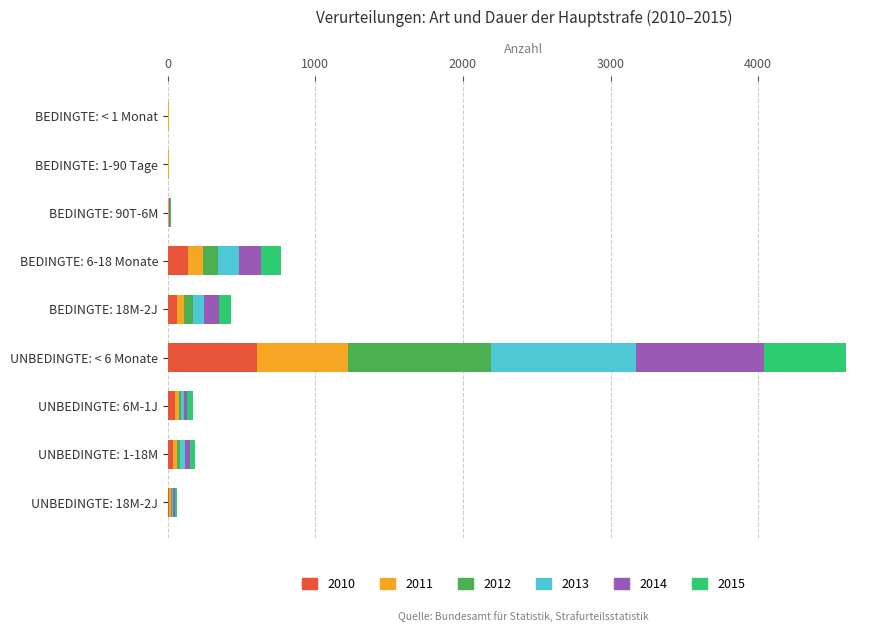

At which category is the sum across all series the highest?

UNBEDINGTE: < 6 Monate